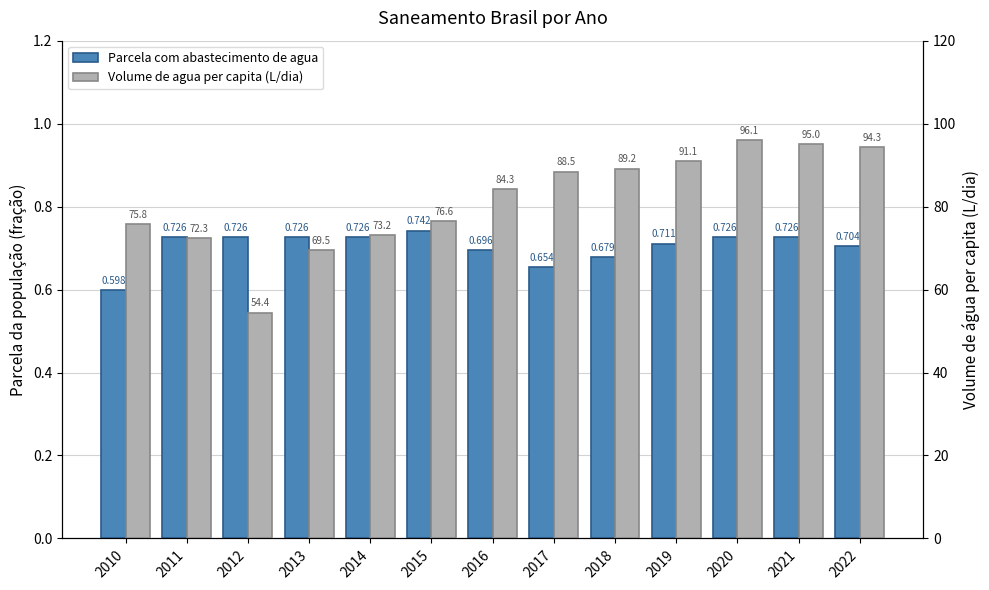

The Parcela com abastecimento de agua series shows 0.4 at 2013. True or false?

False